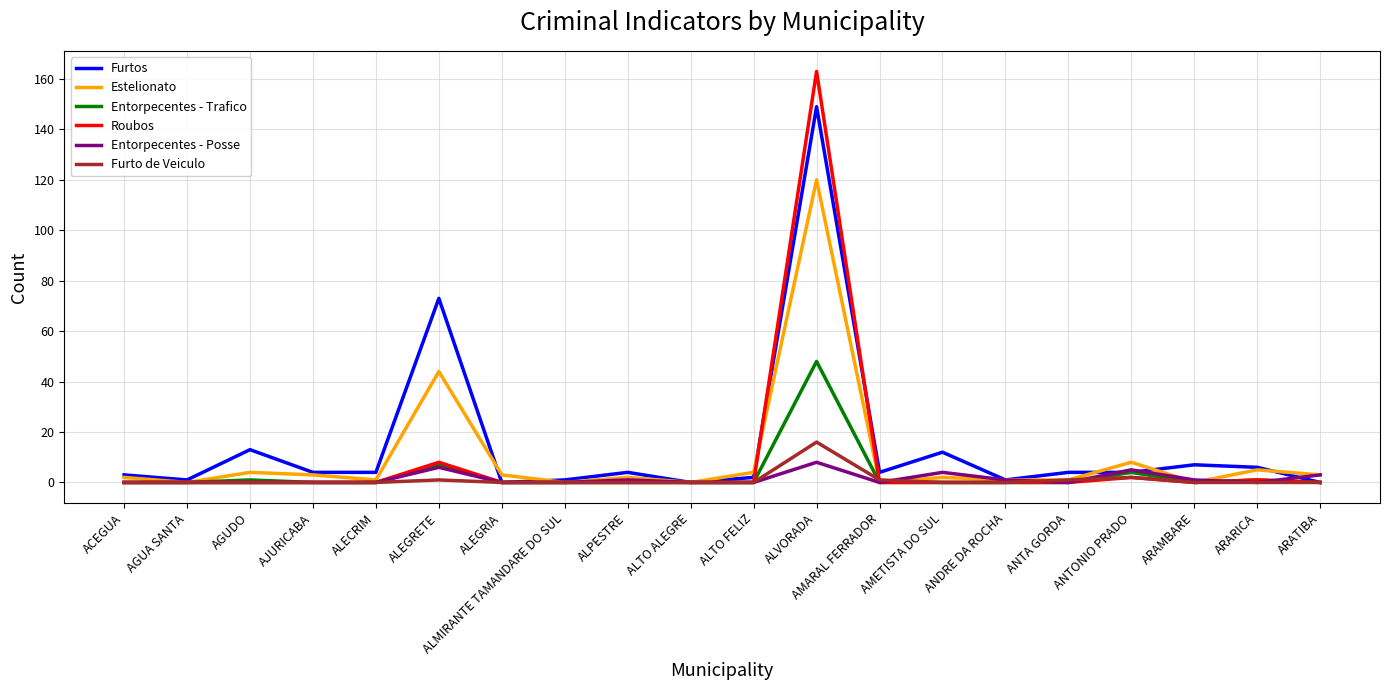

True or false: Entorpecentes - Posse has a value of 6 at ALEGRETE.

True